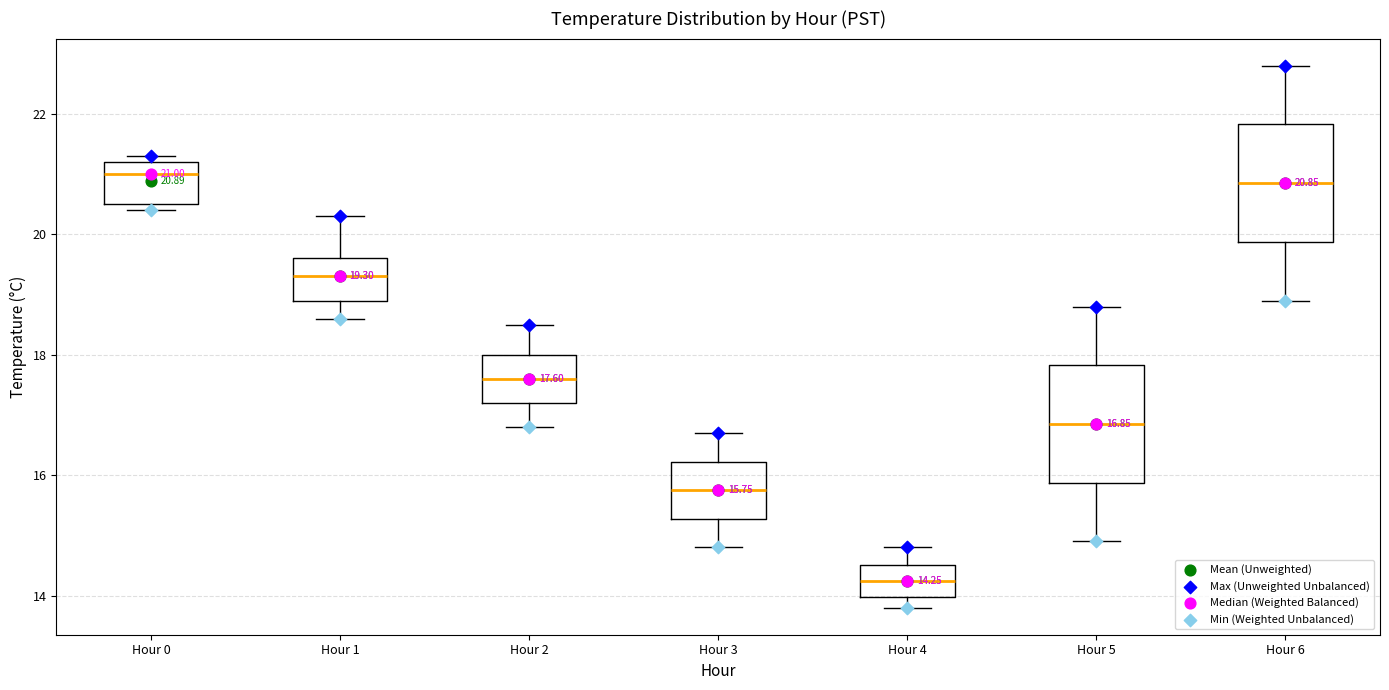

Which box's median line is the lowest?

Hour 4